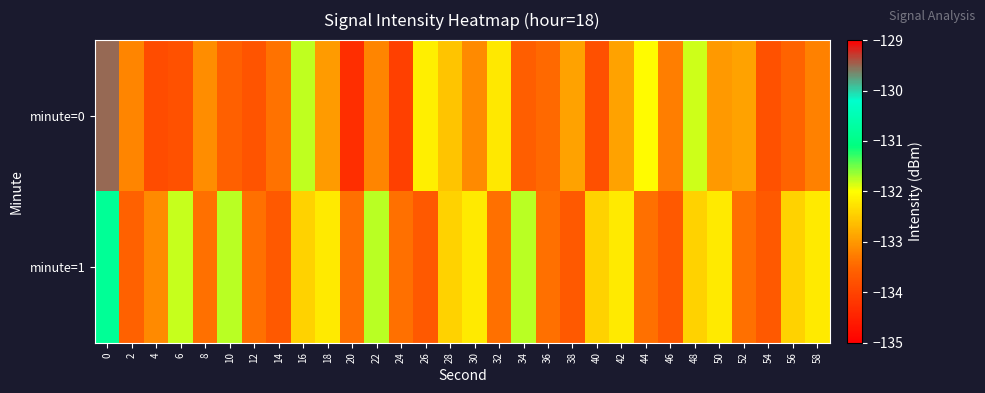

Reading right to left, extract all data points from this chart.

minute=0: 58=-133.2	56=-133.5	54=-133.8	52=-132.9	50=-133.0	48=-131.8	46=-133.3	44=-132.0	42=-132.9	40=-133.8	38=-132.9	36=-133.5	34=-133.6	32=-132.2	30=-133.1	28=-132.6	26=-132.1	24=-134.0	22=-133.2	20=-134.3	18=-133.0	16=-131.8	14=-133.4	12=-133.8	10=-133.6	8=-133.1	6=-133.8	4=-133.9	2=-133.2	0=-129.5
minute=1: 58=-132.2	56=-132.4	54=-133.7	52=-133.4	50=-132.2	48=-132.4	46=-133.7	44=-133.4	42=-132.2	40=-132.4	38=-133.7	36=-133.4	34=-131.8	32=-133.4	30=-132.2	28=-132.4	26=-133.7	24=-133.4	22=-131.8	20=-133.4	18=-132.2	16=-132.4	14=-133.7	12=-133.4	10=-131.8	8=-133.4	6=-131.8	4=-133.1	2=-133.6	0=-130.8